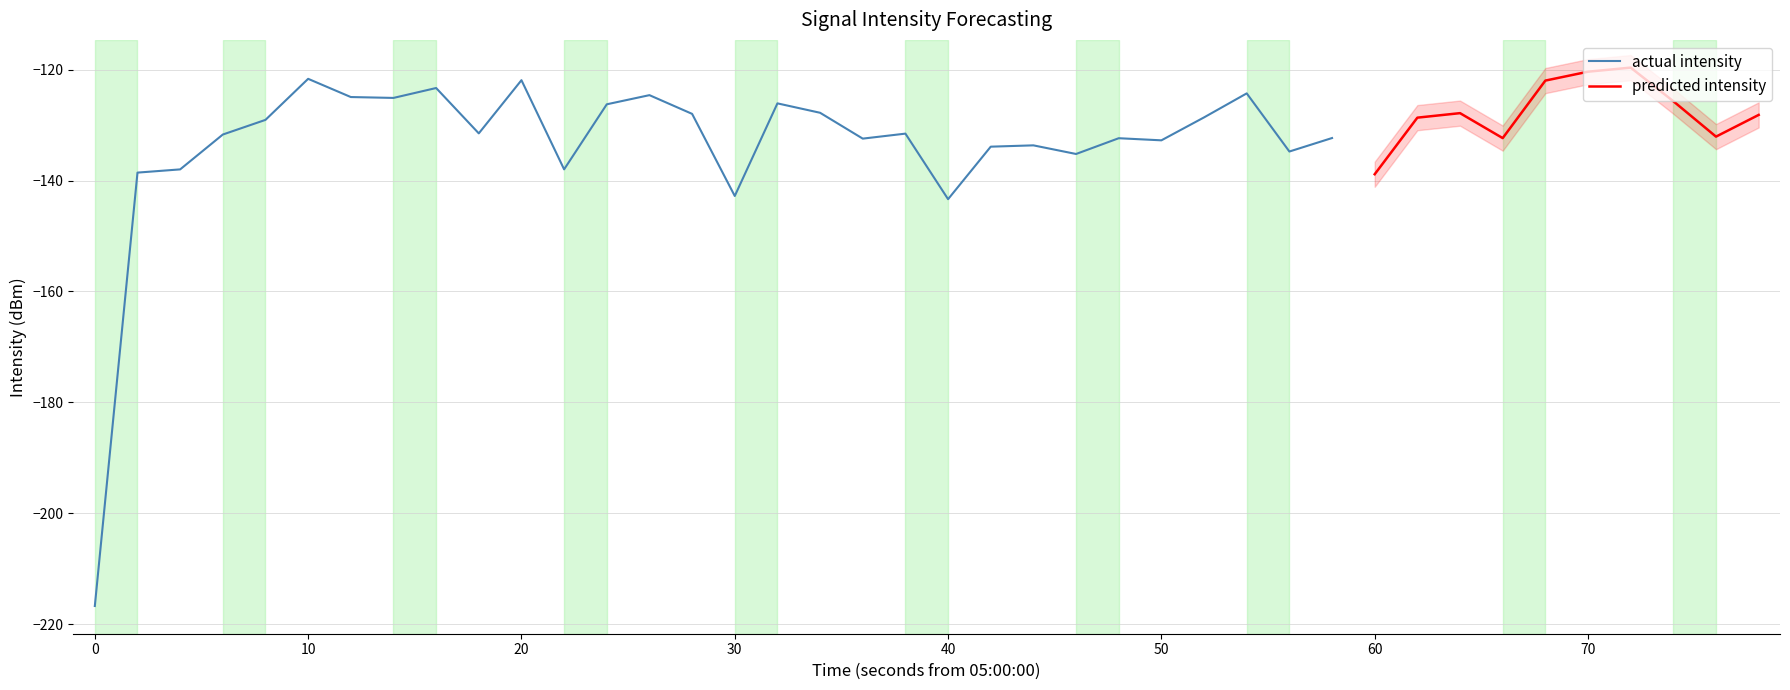

Where does the data first go above -129?

5